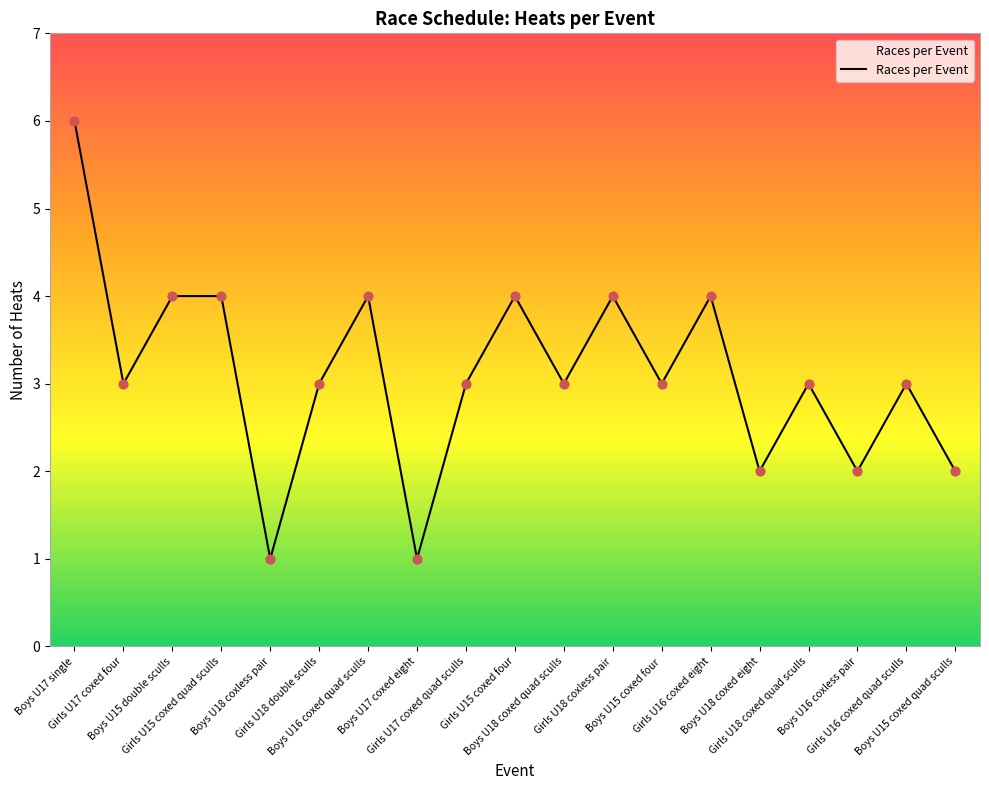

Which has a higher value, Boys U17 single or Boys U16 coxed quad sculls?

Boys U17 single